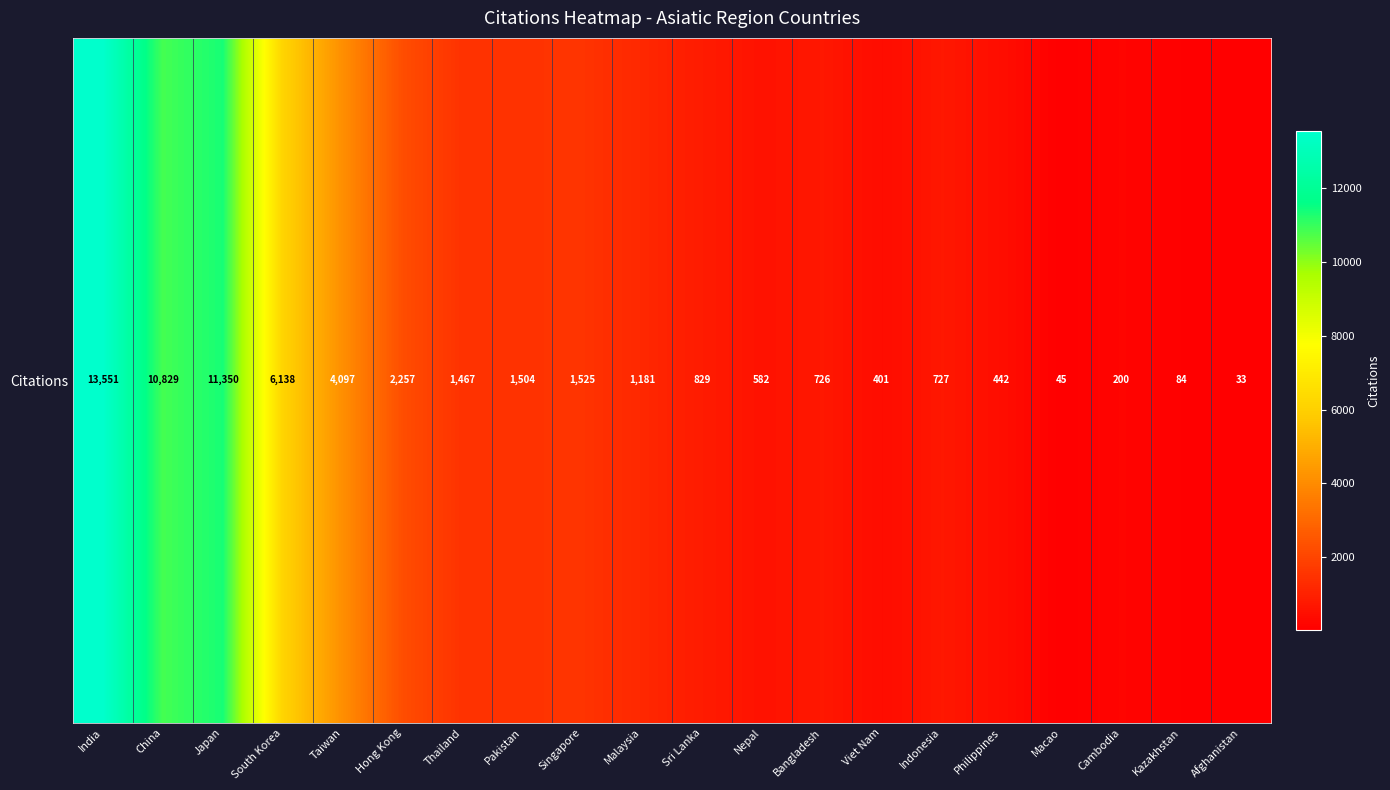

Which category has the lowest value across all series?

Afghanistan